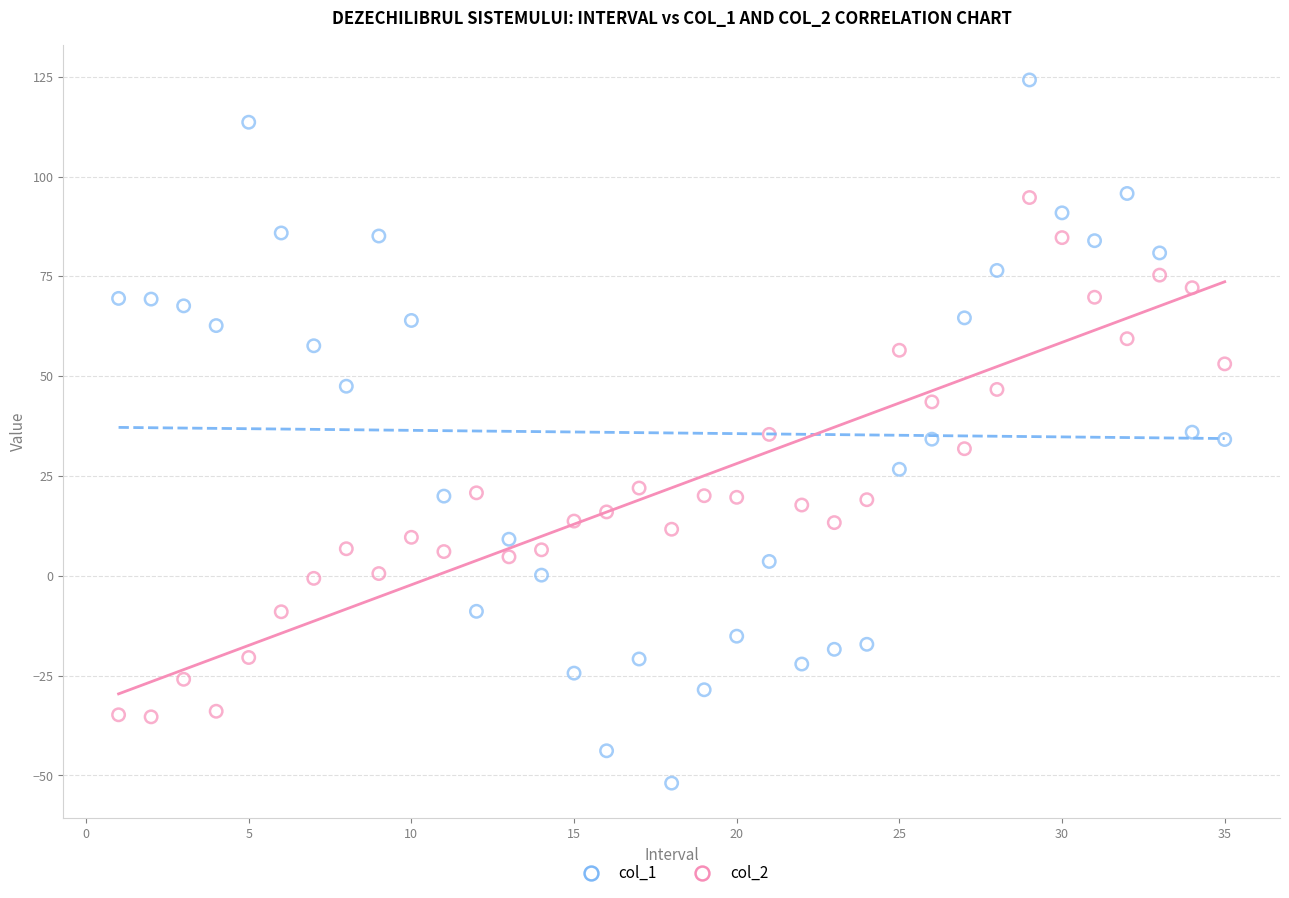

Which series contains the lowest Y value?

col_1